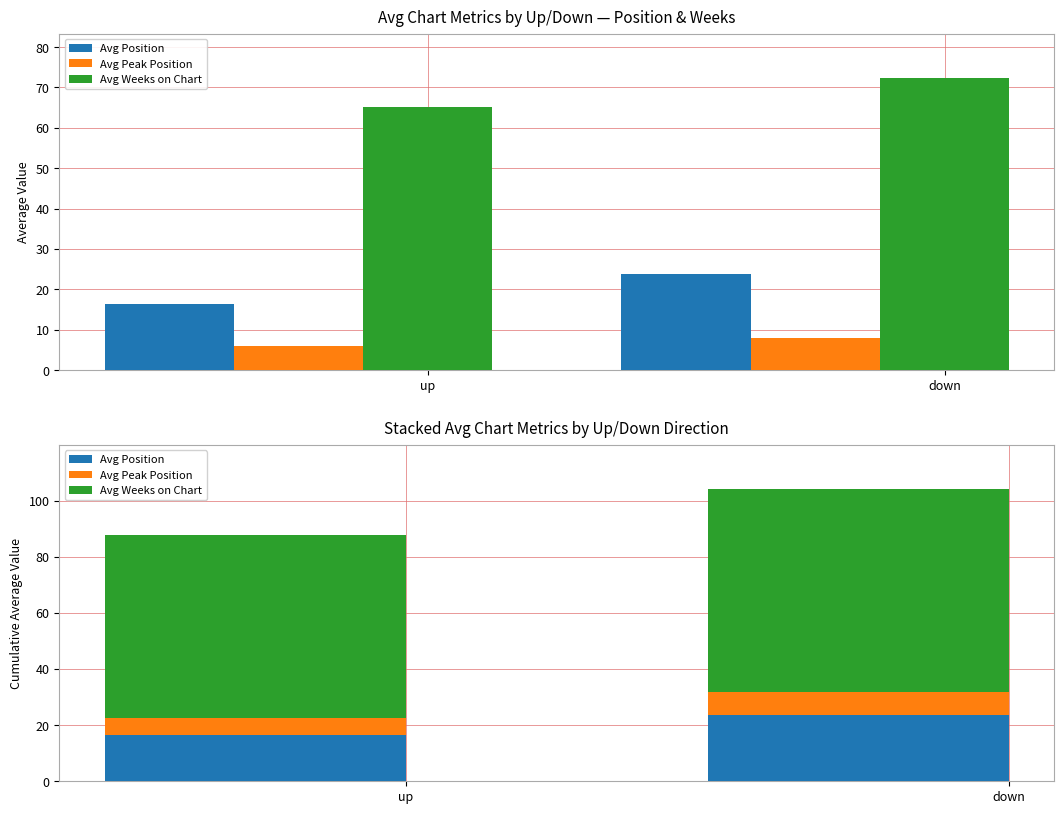

Between up and down, which series saw the biggest shift?

Avg Weeks on Chart